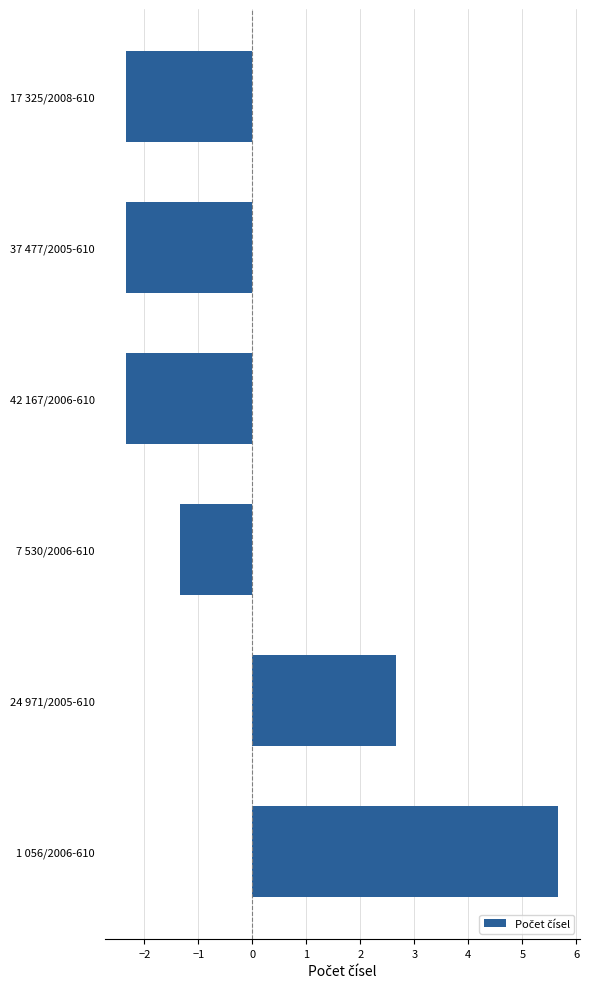

What is the change in value from 24 971/2005-610 to 42 167/2006-610?

-5.0